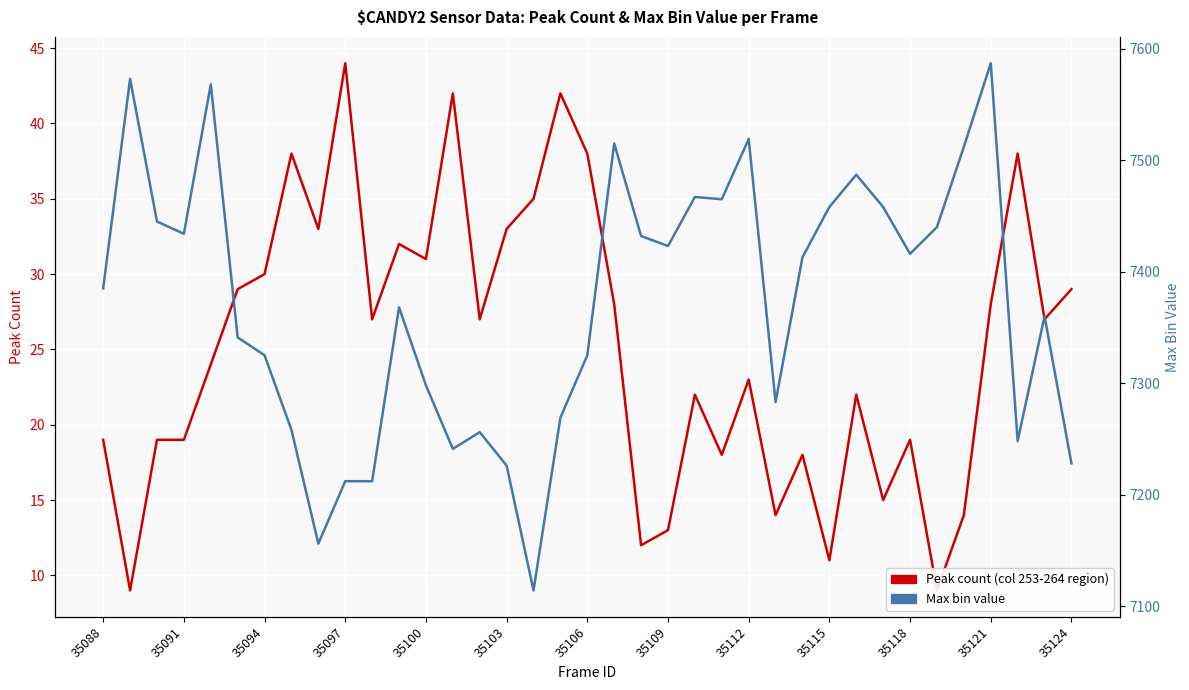

Is the value of Peak count (col 253-264 region) at 35118 greater than the value of Max bin value at 30?

No